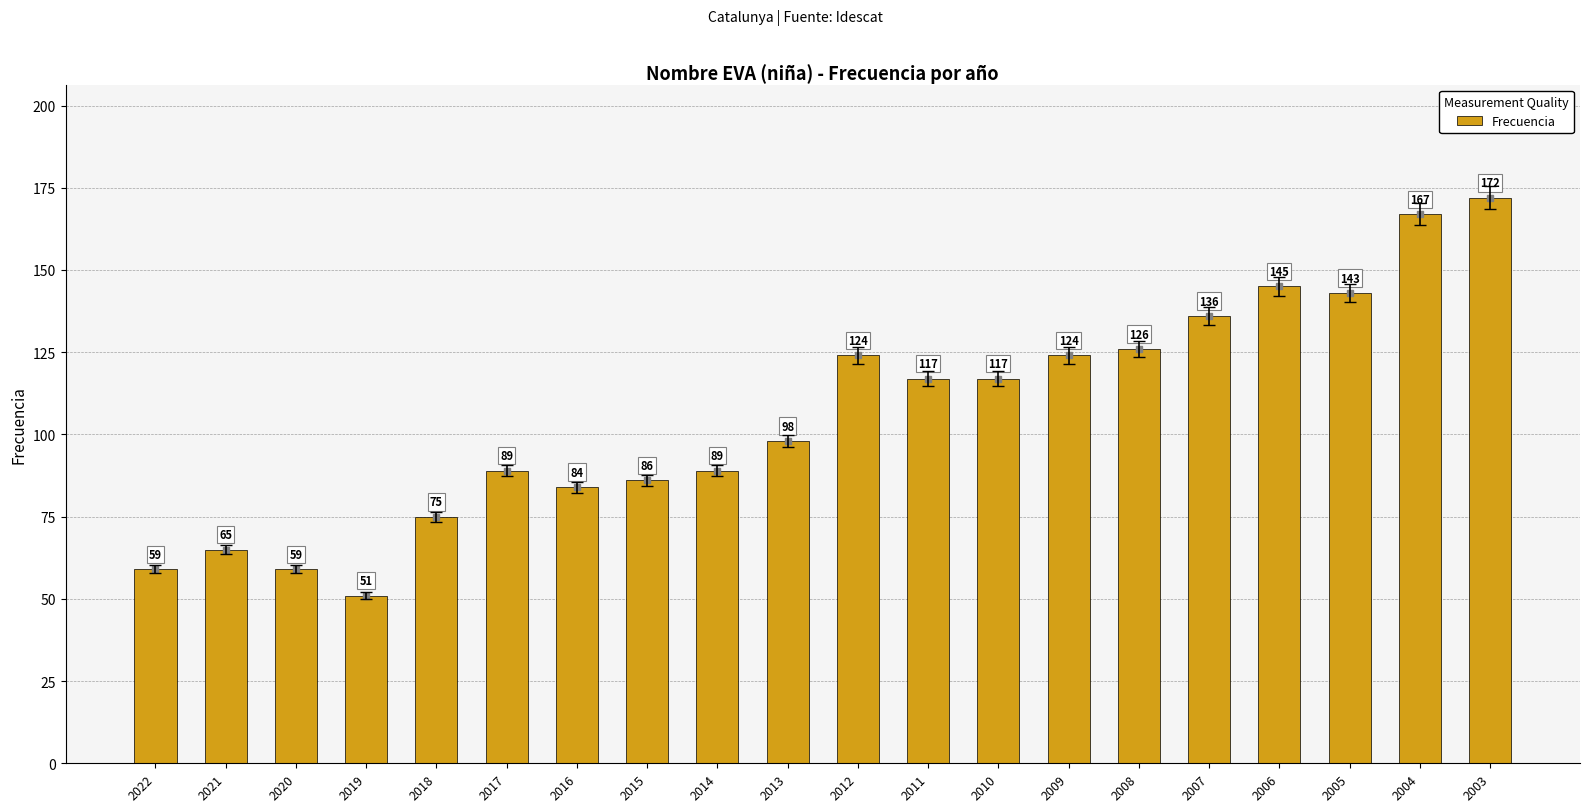

How many series are shown in this chart?

1